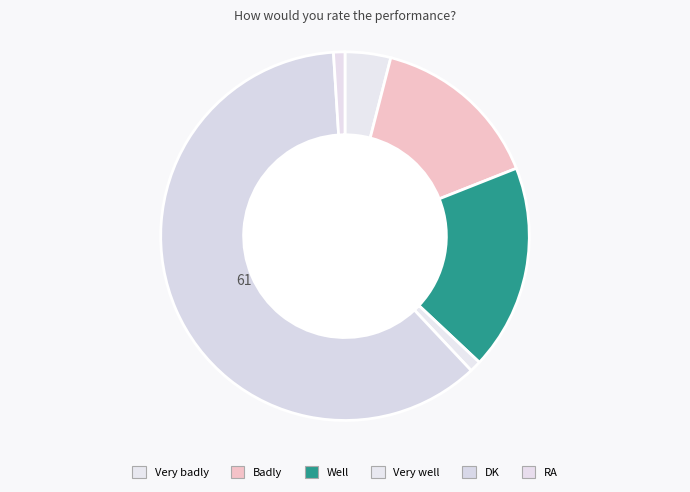

What percentage is the Very well slice, to the nearest percent?

1%